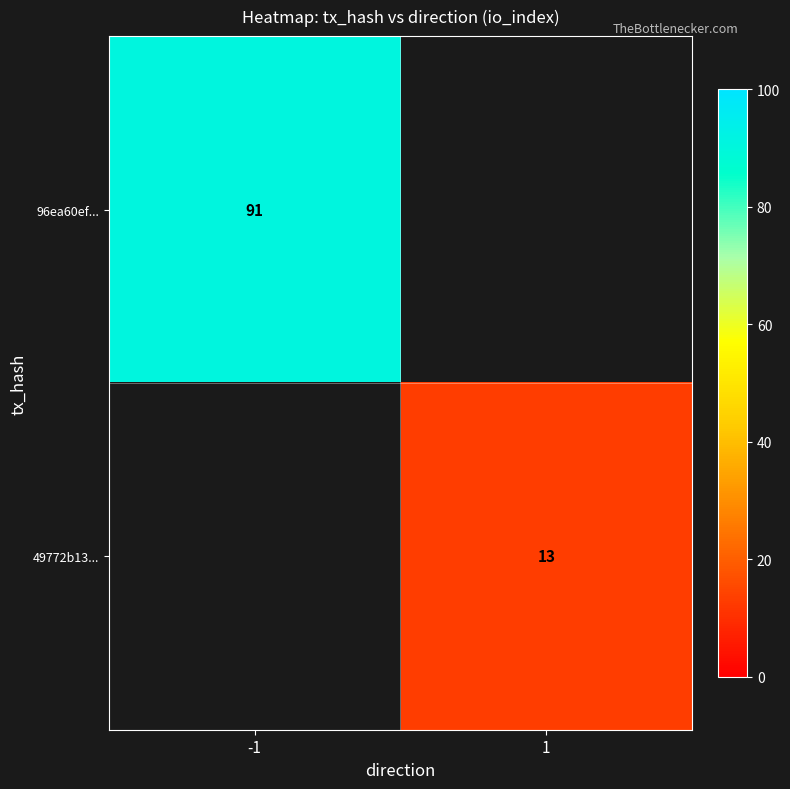

The value of 49772b13... at 1 is 13. True or false?

True